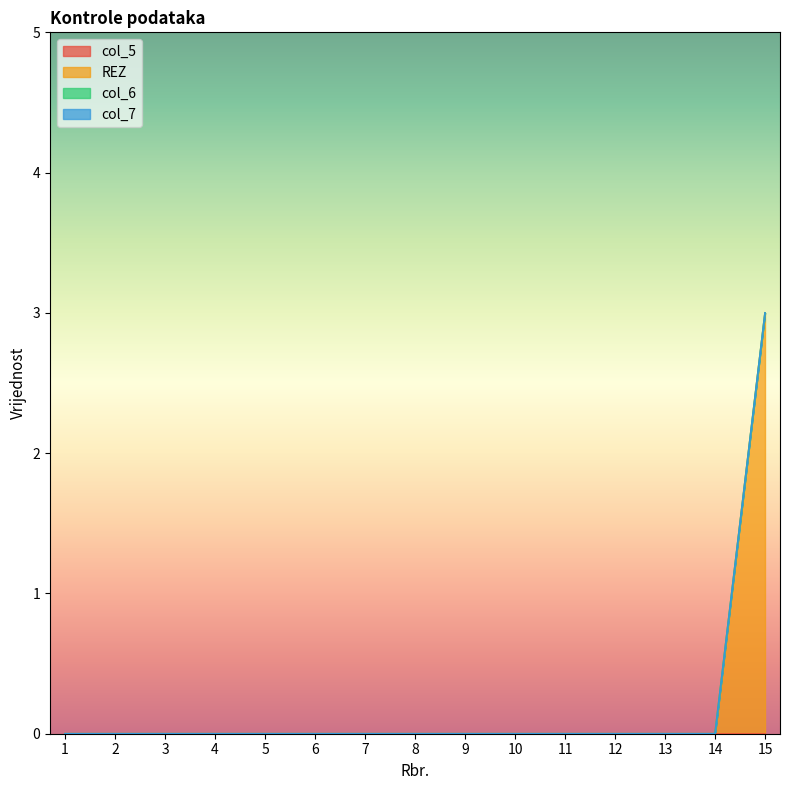

At which category does the chart reach its peak across all series?

15